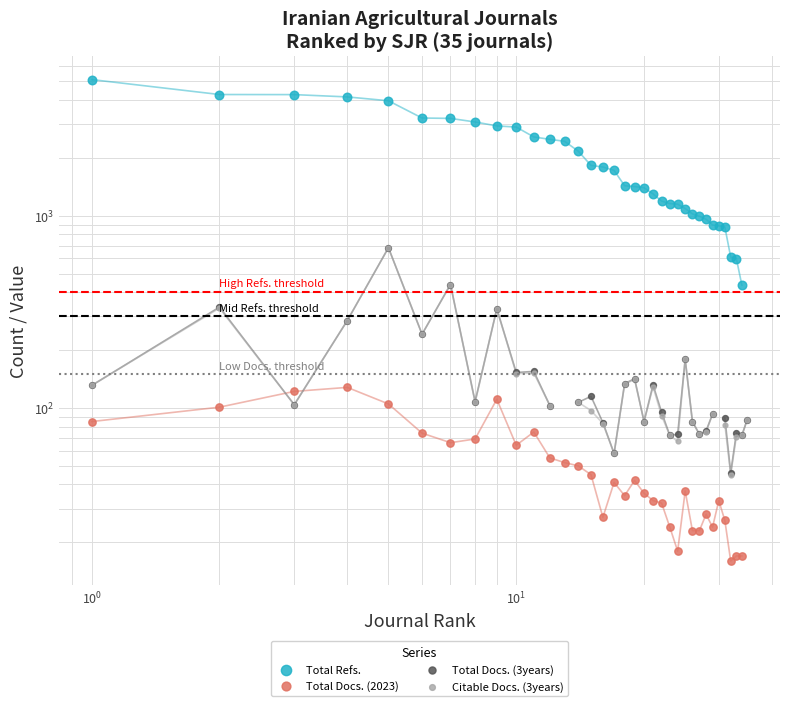

Which series has the largest Y range (max minus min)?

Total Refs.